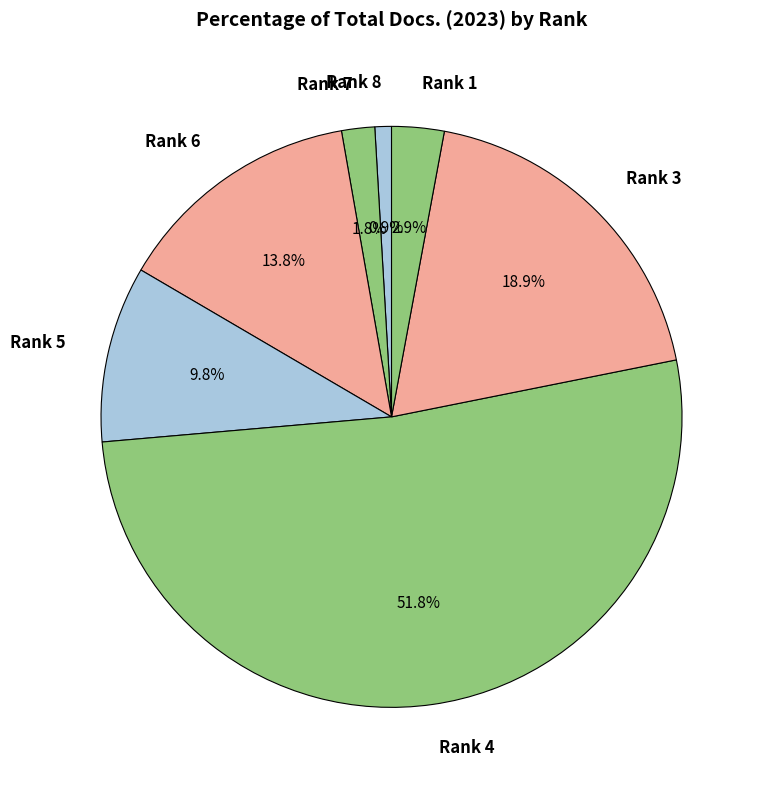

How many segments does this pie chart have?

7